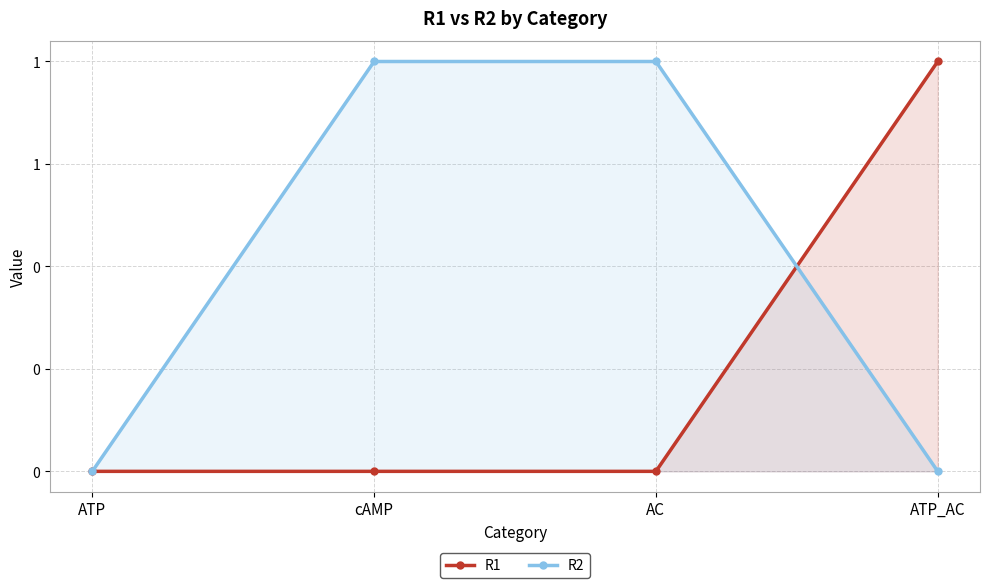

At which label is R1 closest to 0?

ATP